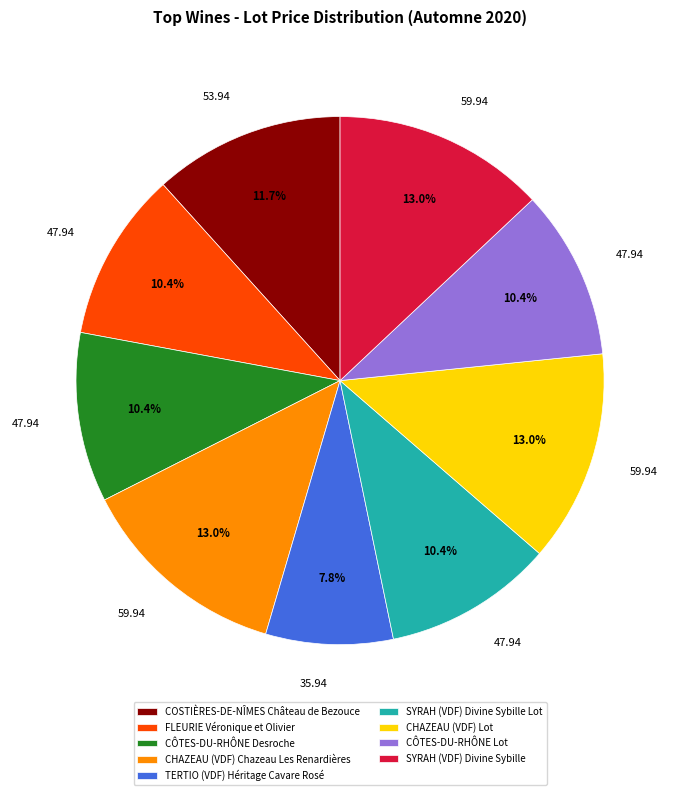

What is the total percentage of CHAZEAU (VDF) Chazeau Les Renardières and COSTIÈRES-DE-NÎMES Château de Bezouce?

24.7%